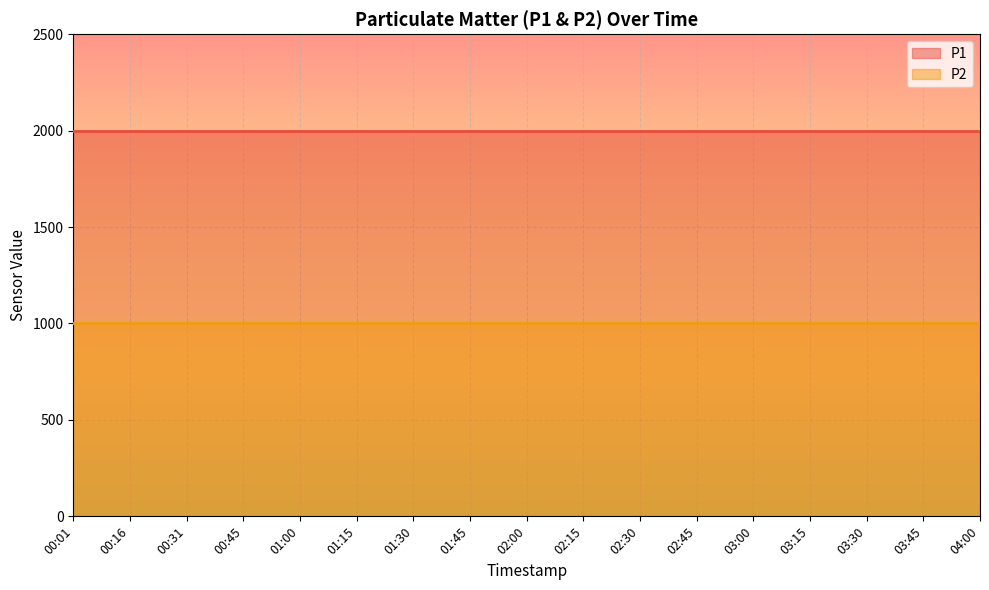

True or false: P2 has a value of 1647.7 at 00:16.

False